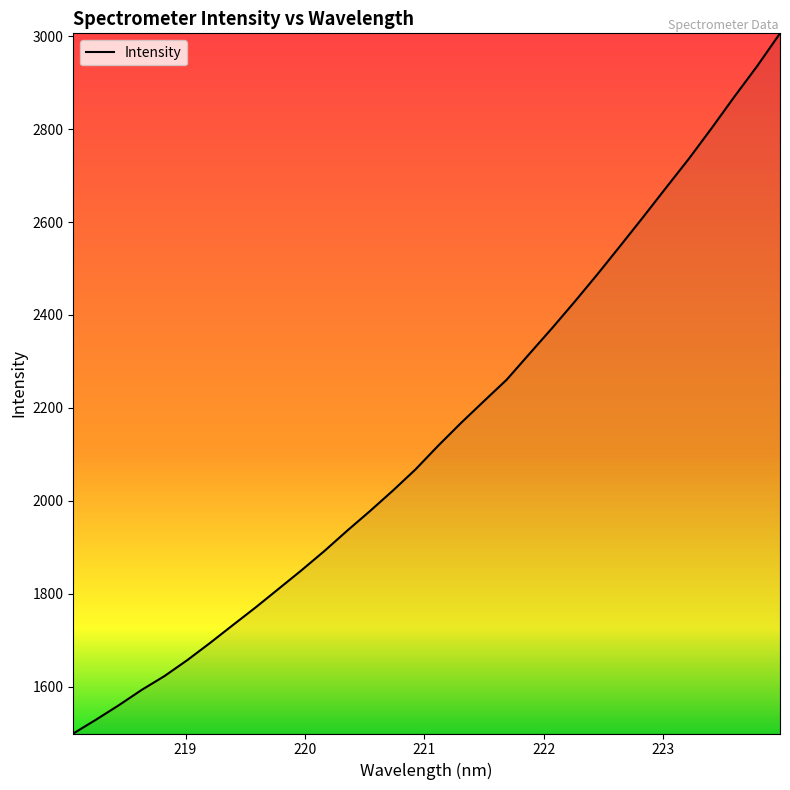

What is the difference between the maximum and minimum values?

1507.5